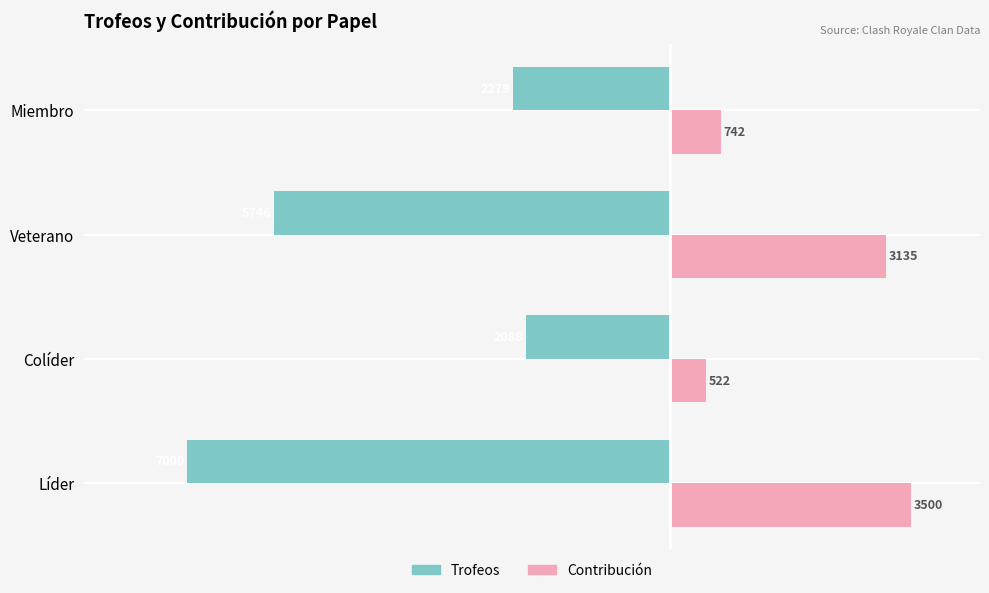

What is the spread (max minus min) of values at Líder?

10500